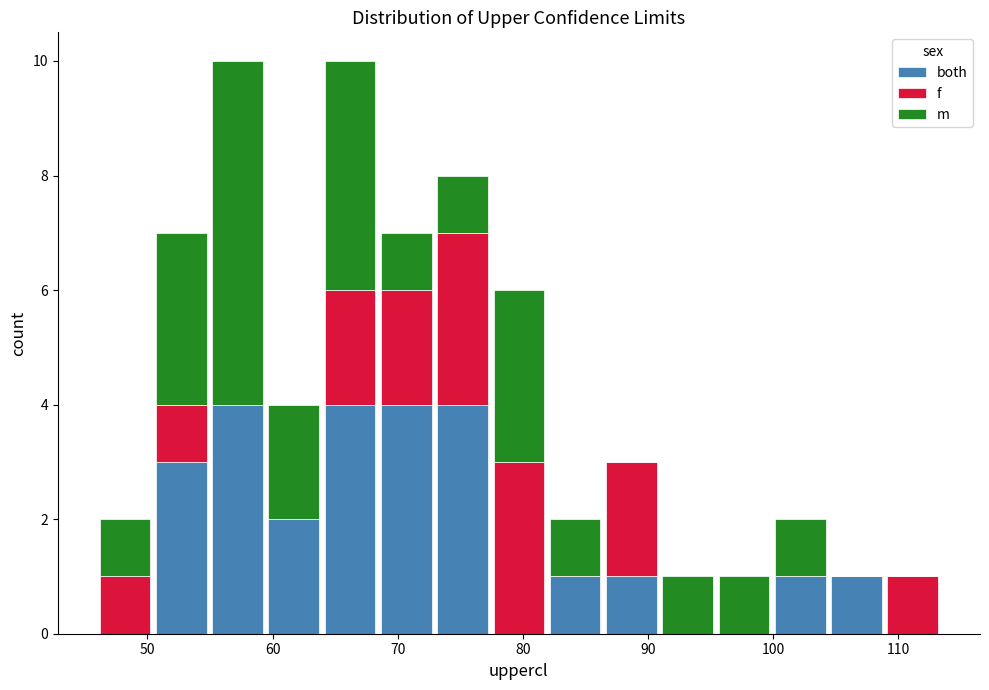

Reading left to right, list every stacked bar in this chart as the range it spans on the x-axis followed by its total height. Neither the bar edges nor the heights are printed on the chart, so give them approximately, as read against the axes.

46 to 50: 2
50 to 55: 7
55 to 59: 10
59 to 64: 4
64 to 68: 10
68 to 73: 7
73 to 77: 8
77 to 82: 6
82 to 86: 2
86 to 91: 3
91 to 95: 1
95 to 100: 1
100 to 104: 2
104 to 109: 1
109 to 113: 1